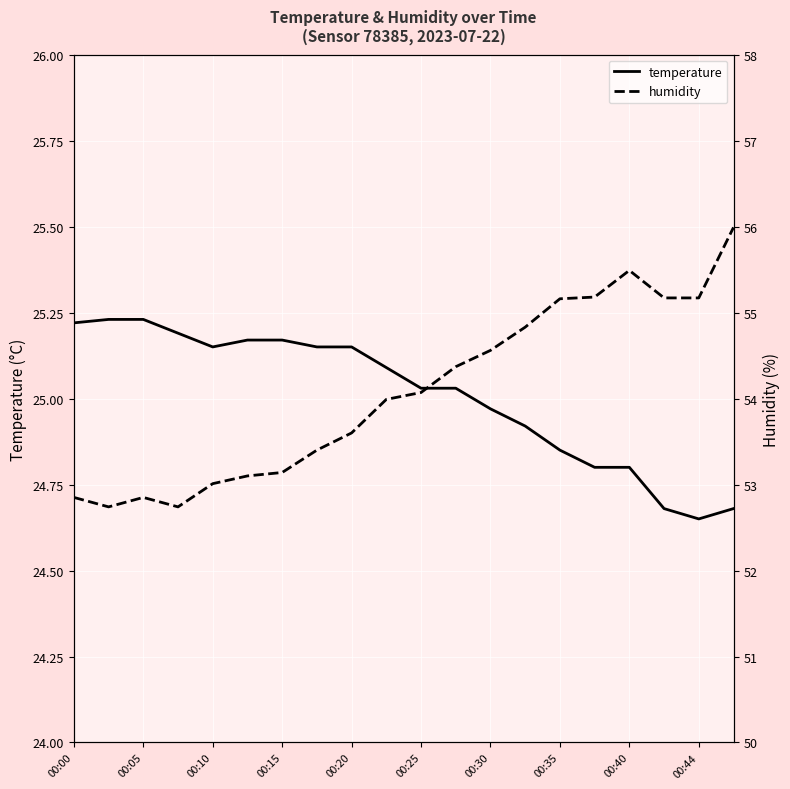

Where does the temperature series first go above 25?

00:00